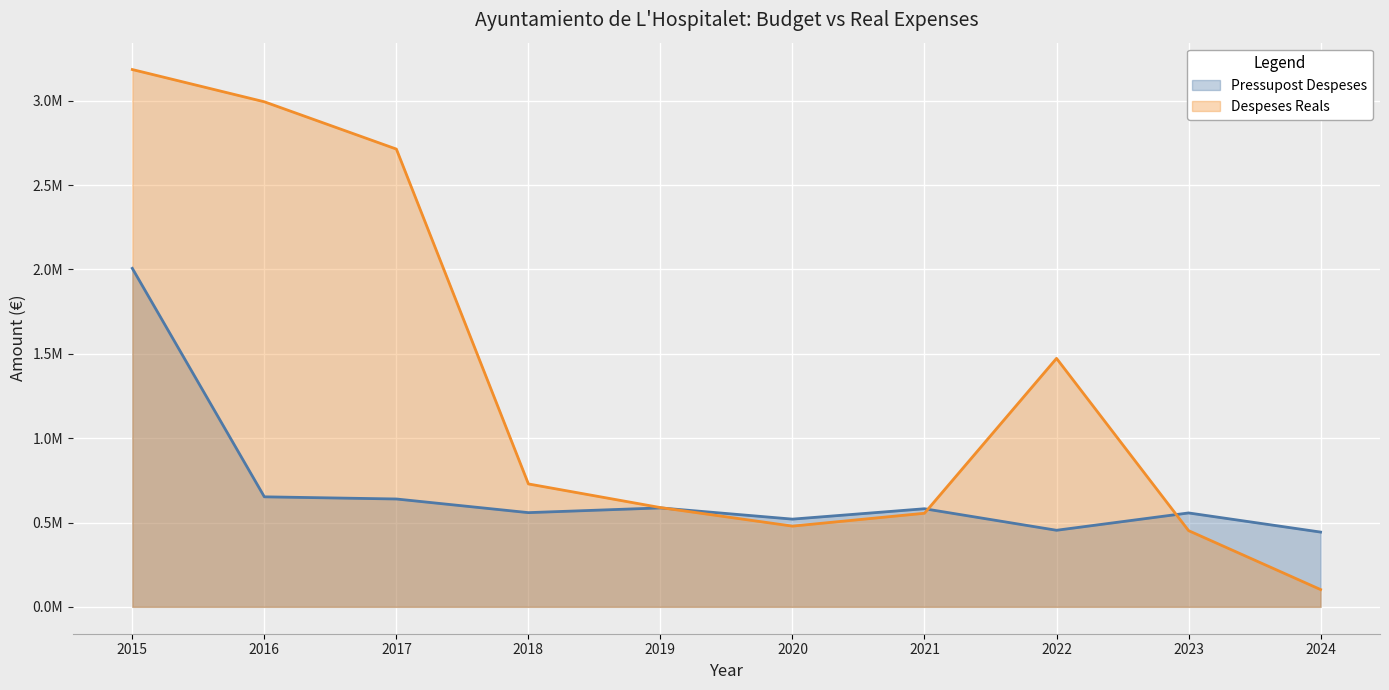

How many data points in Despeses Reals are less than 728695?

5